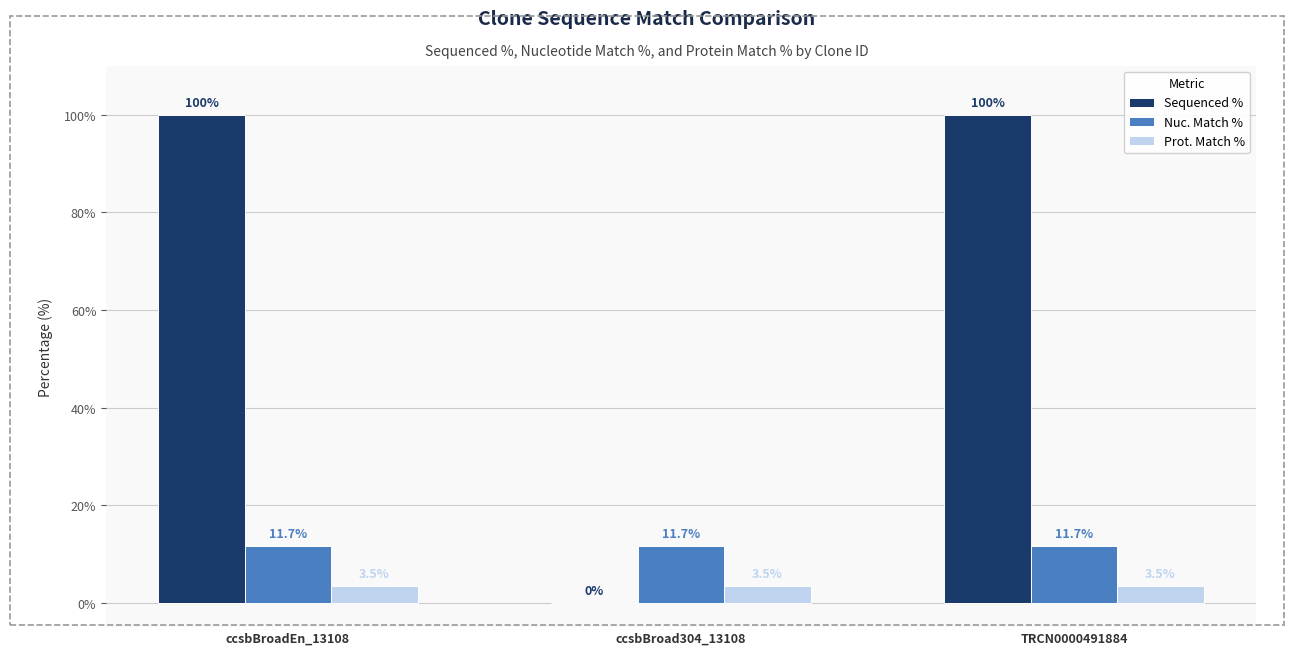

What is the maximum value for Prot. Match %?

3.5